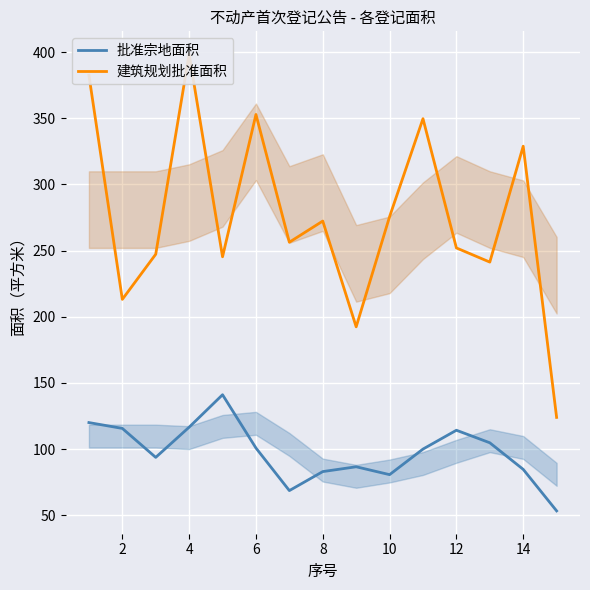

The value of 批准宗地面积 at 8 is 43.5. True or false?

False